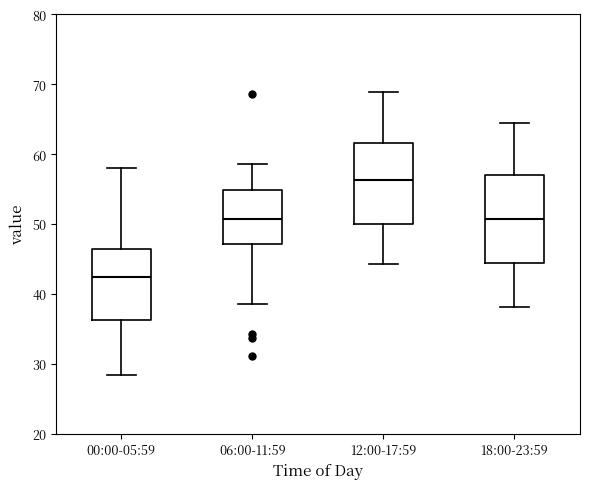

Reading left to right, read every box against the y-axis: the position of its median line, the range the box covers, and the ends of its whiskers. The values are not printed on the chart, so give them approximately, as read against the axis.

00:00-05:59: median 42, box 36 to 46, whiskers 28 to 58
06:00-11:59: median 51, box 47 to 55, whiskers 39 to 59
12:00-17:59: median 56, box 50 to 62, whiskers 44 to 69
18:00-23:59: median 51, box 44 to 57, whiskers 38 to 65